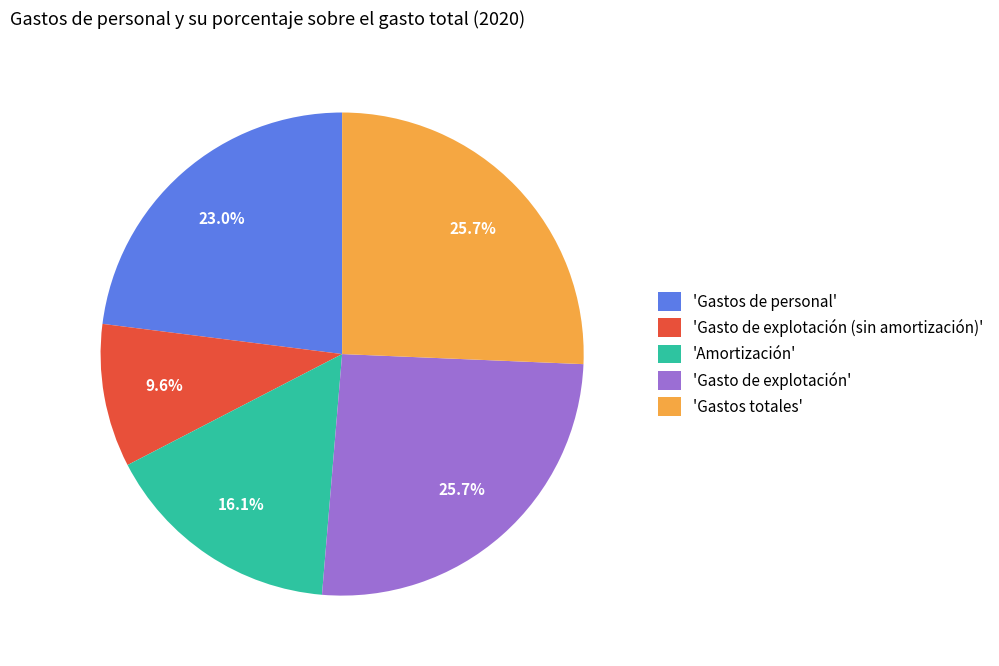

To the nearest percent, what is the average slice percentage?

20%